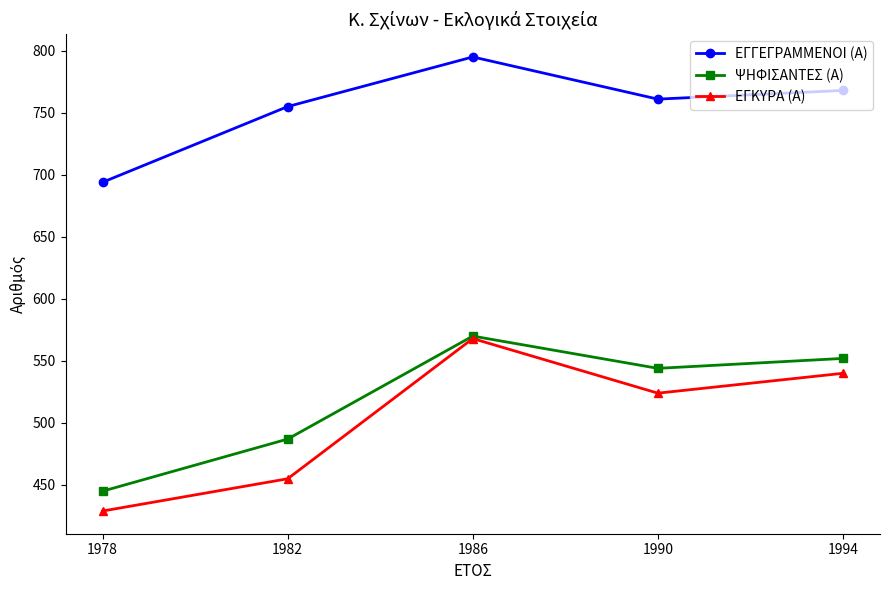

Is this an area chart (filled region under the line)?

No